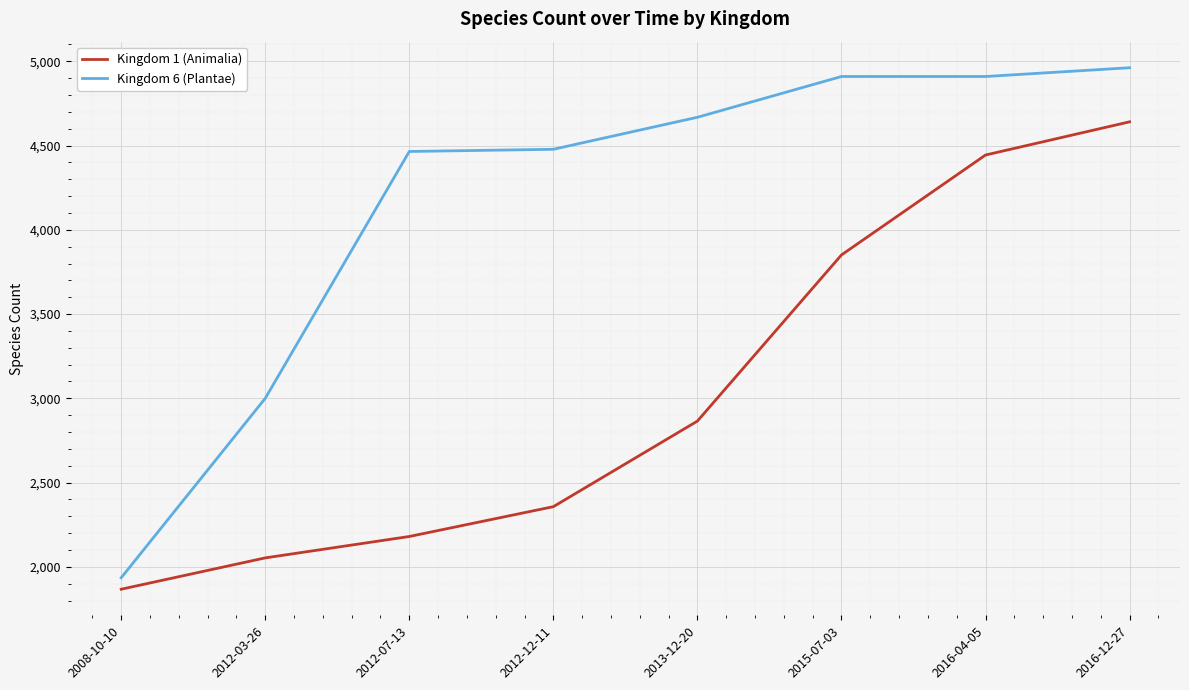

What is the sum of the Kingdom 6 (Plantae) values at 2012-03-26 and 2008-10-10?

4935